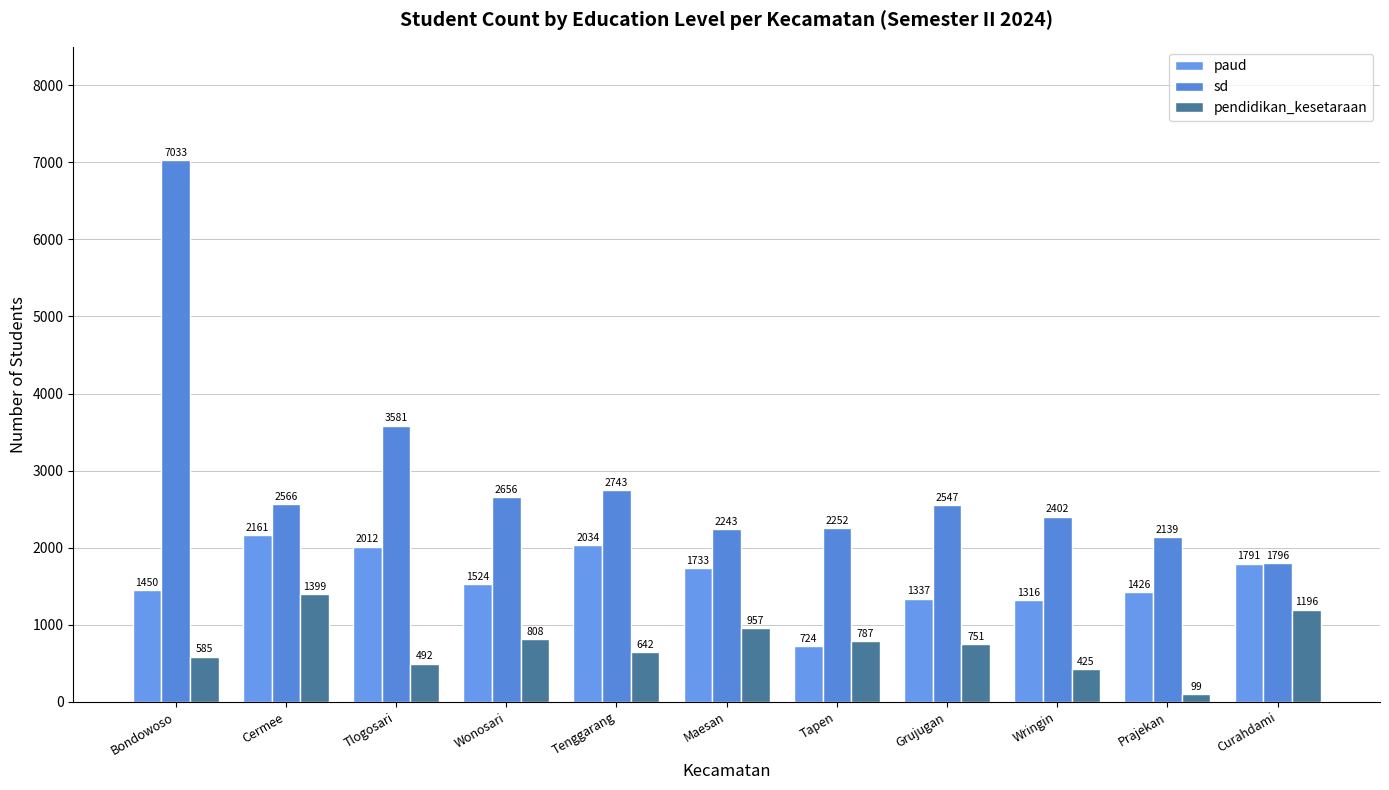

Reading left to right, list all the values displayed in this chart.

paud: Bondowoso=1450	Cermee=2161	Tlogosari=2012	Wonosari=1524	Tenggarang=2034	Maesan=1733	Tapen=724	Grujugan=1337	Wringin=1316	Prajekan=1426	Curahdami=1791
sd: Bondowoso=7033	Cermee=2566	Tlogosari=3581	Wonosari=2656	Tenggarang=2743	Maesan=2243	Tapen=2252	Grujugan=2547	Wringin=2402	Prajekan=2139	Curahdami=1796
pendidikan_kesetaraan: Bondowoso=585	Cermee=1399	Tlogosari=492	Wonosari=808	Tenggarang=642	Maesan=957	Tapen=787	Grujugan=751	Wringin=425	Prajekan=99	Curahdami=1196